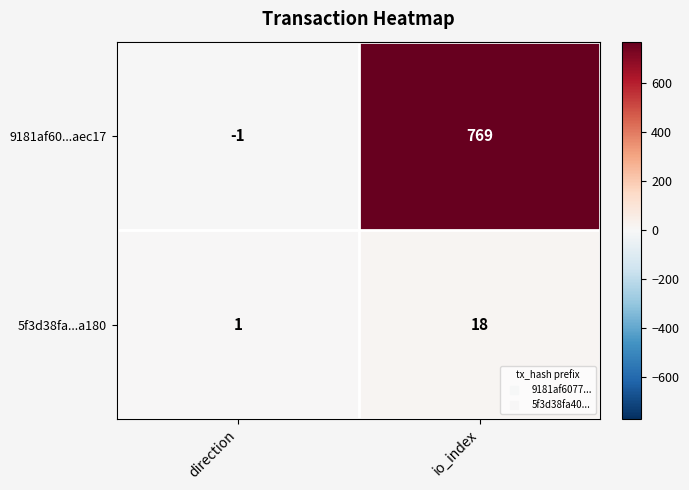

At which category does the chart reach its peak across all series?

io_index